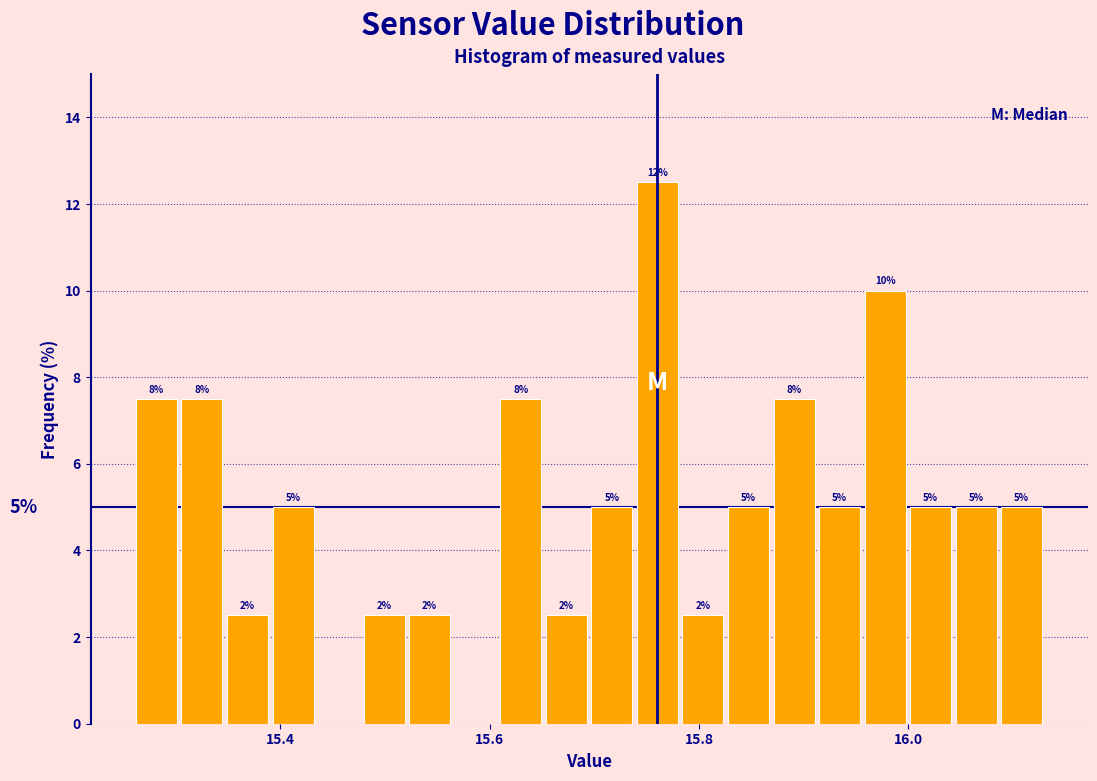

Around what value on the x-axis is the tallest bar? Give the approximate position of its centre, as read against the axis.

15.76